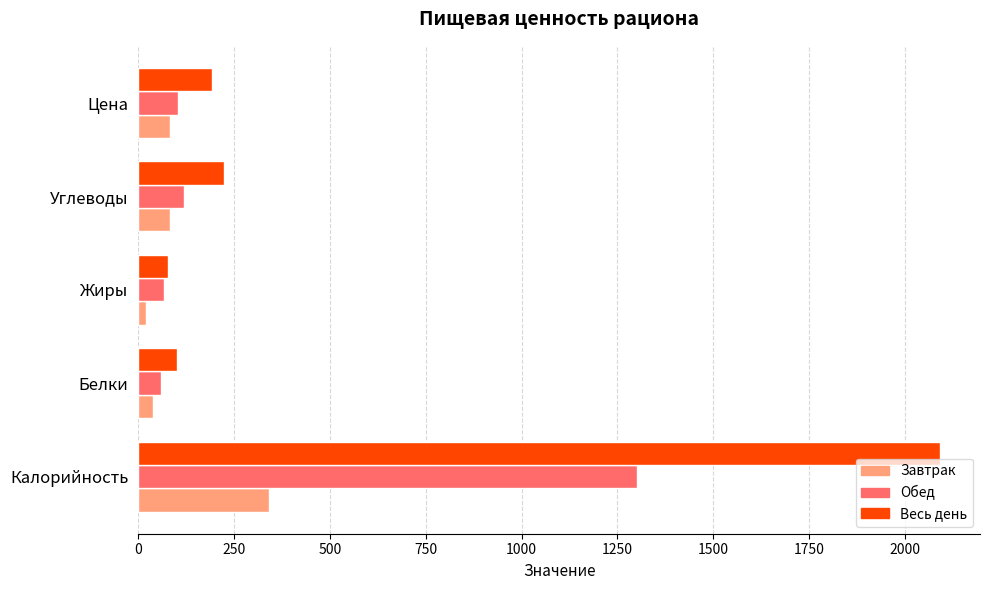

List the series in order of their overall mean, highest first.

Весь день, Обед, Завтрак